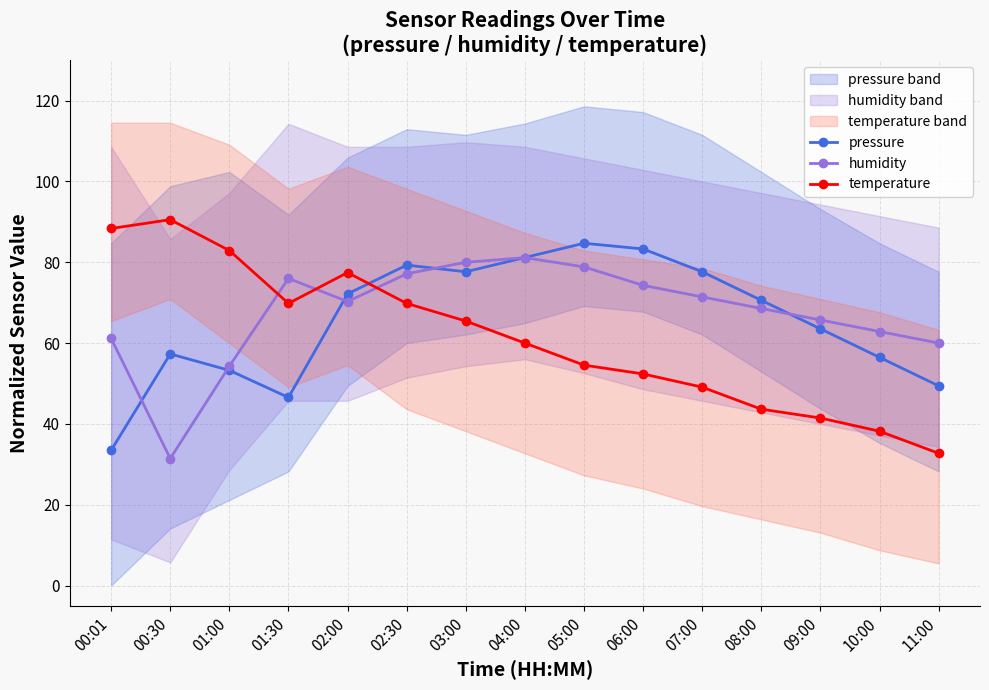

Where is the first local minimum for pressure?

01:30